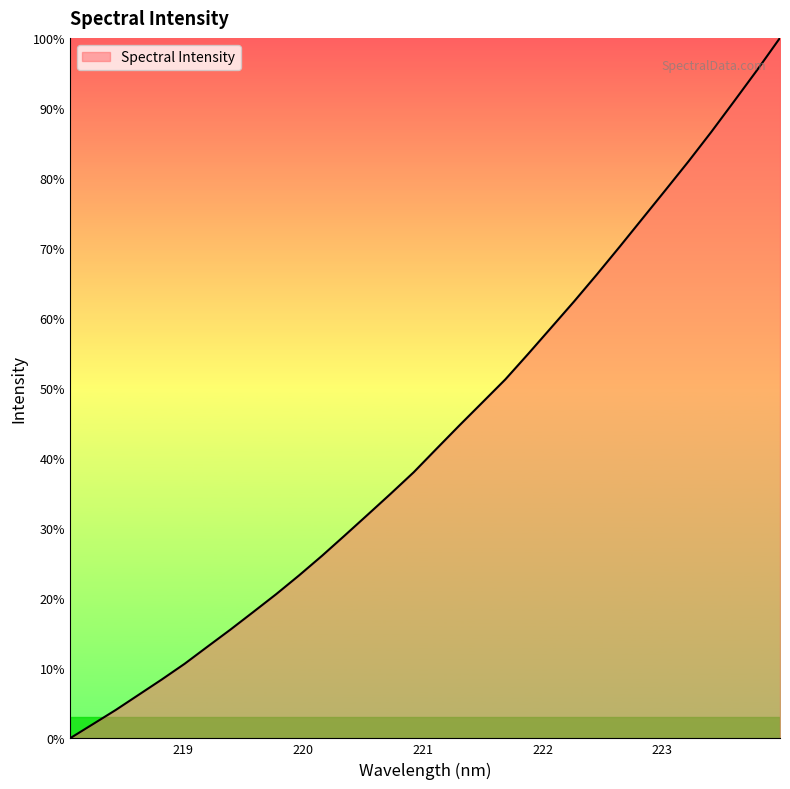

Reading left to right, list all the values displayed in this chart.

0.0	2.0	4.1	6.2	8.4	10.6	13.1	15.5	18.0	20.6	23.3	26.1	29.0	32.0	34.9	38.0	41.4	44.7	48.0	51.2	54.9	58.6	62.4	66.2	70.2	74.3	78.3	82.4	86.6	91.0	95.4	100.0